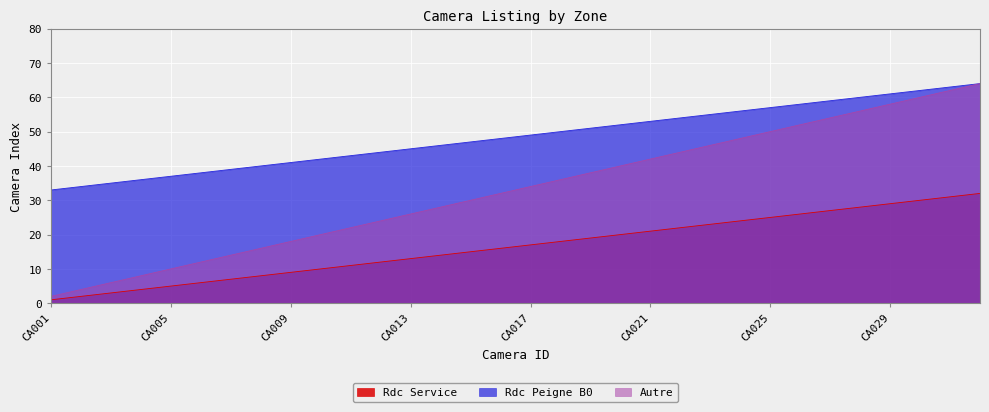

At which category is the sum across all series the highest?

CA032